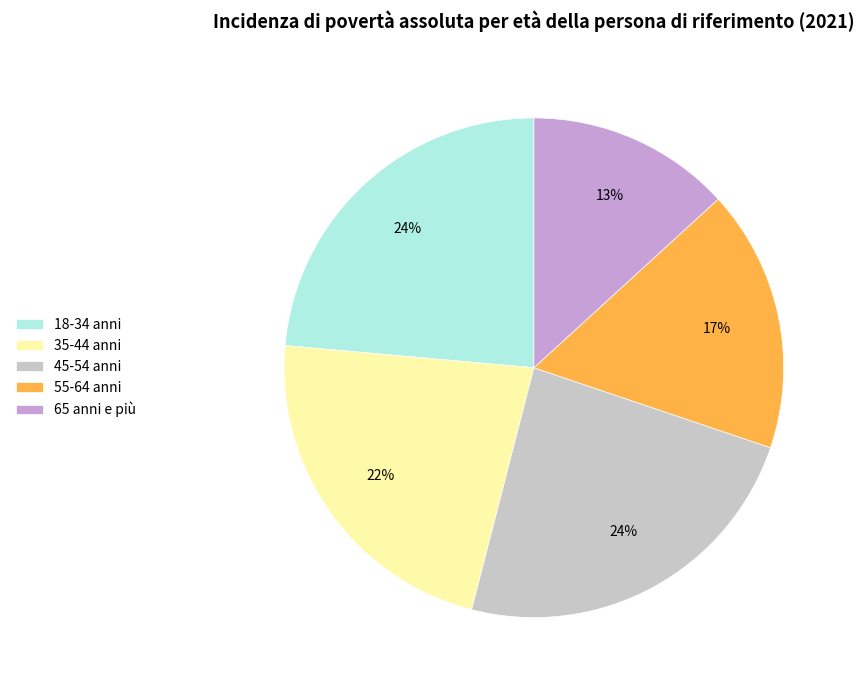

Which category has the smallest portion of the pie?

65 anni e più